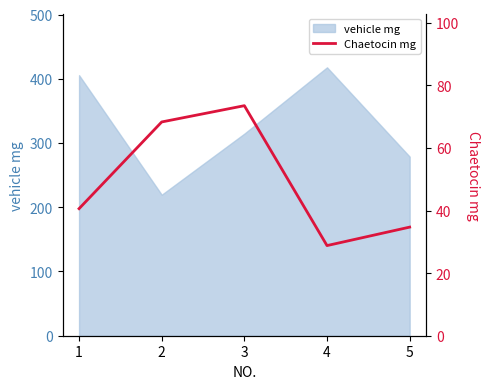

True or false: the data shows 23.0 at 5.

False